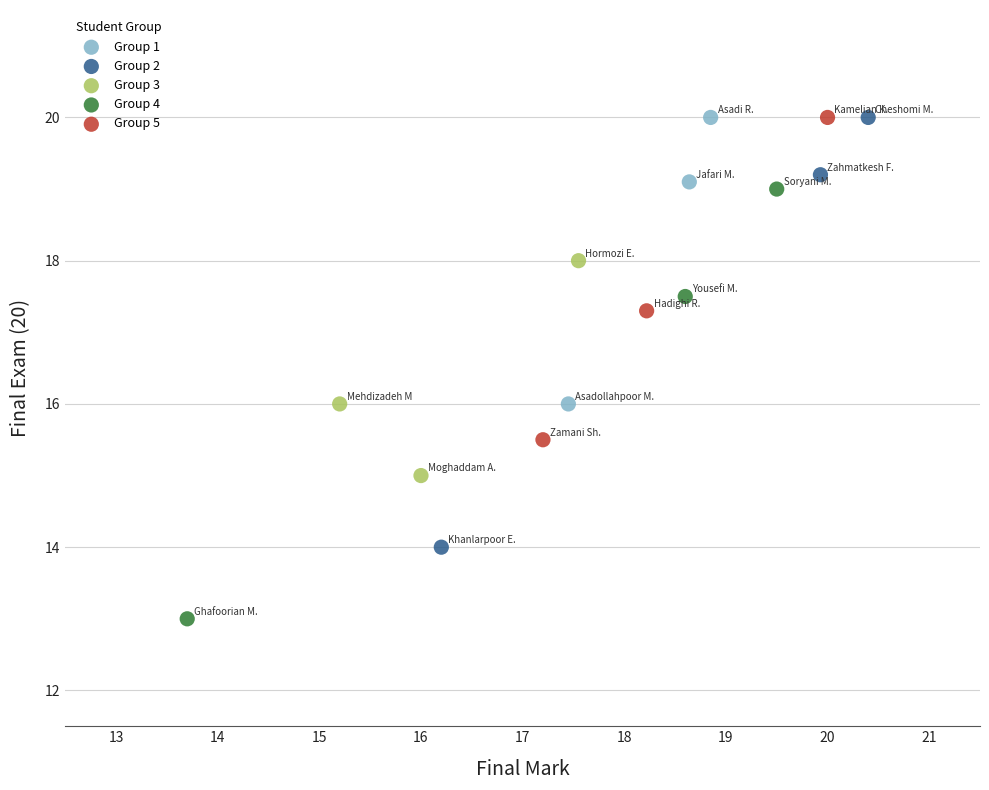

What are all the series names shown in the legend?

Group 1, Group 2, Group 3, Group 4, Group 5